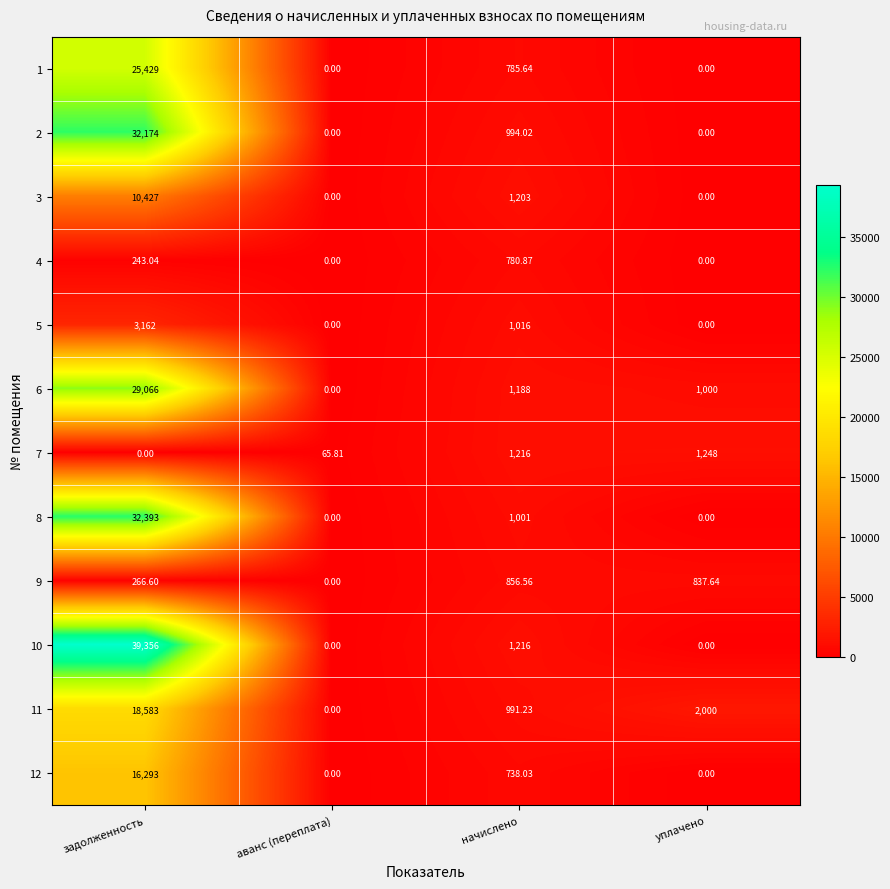

At which category does the chart reach its peak across all series?

задолженность